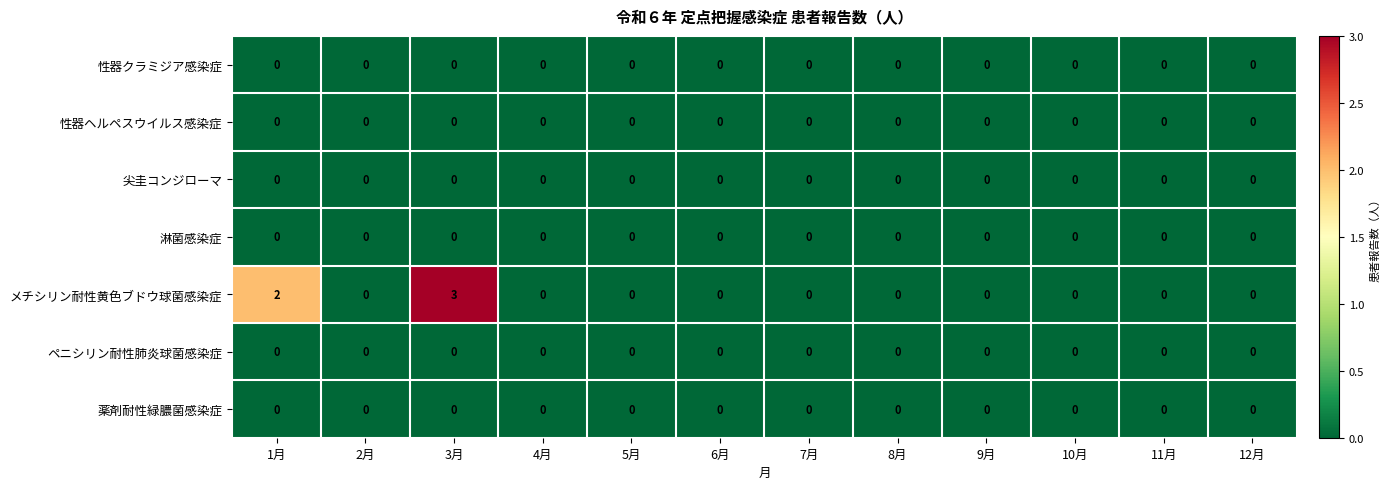

Which series has the largest total across all categories?

メチシリン耐性黄色ブドウ球菌感染症